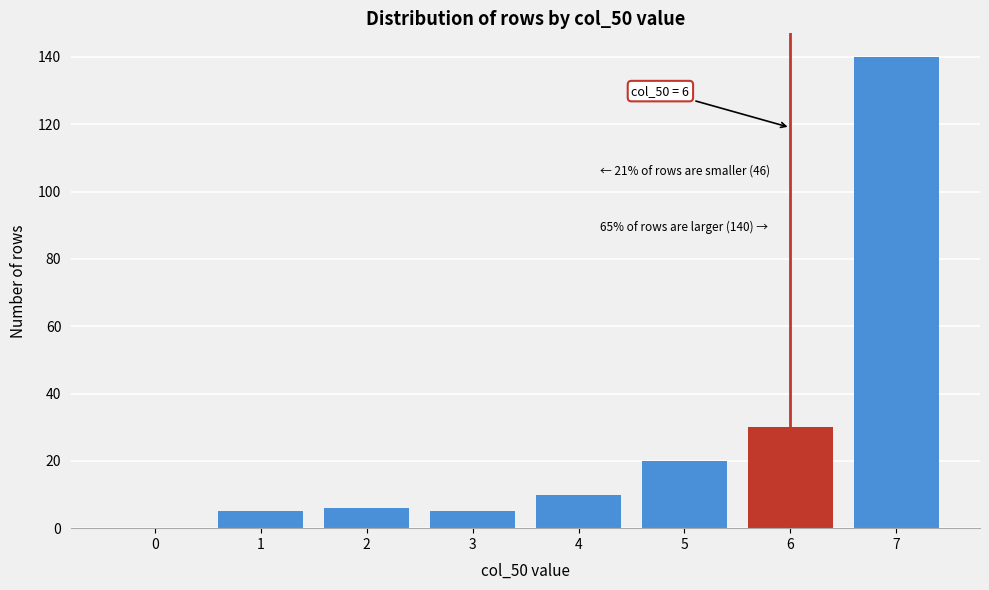

Reading left to right, what are all the values shown in this chart?

0=0	1=5	2=6	3=5	4=10	5=20	6=30	7=140